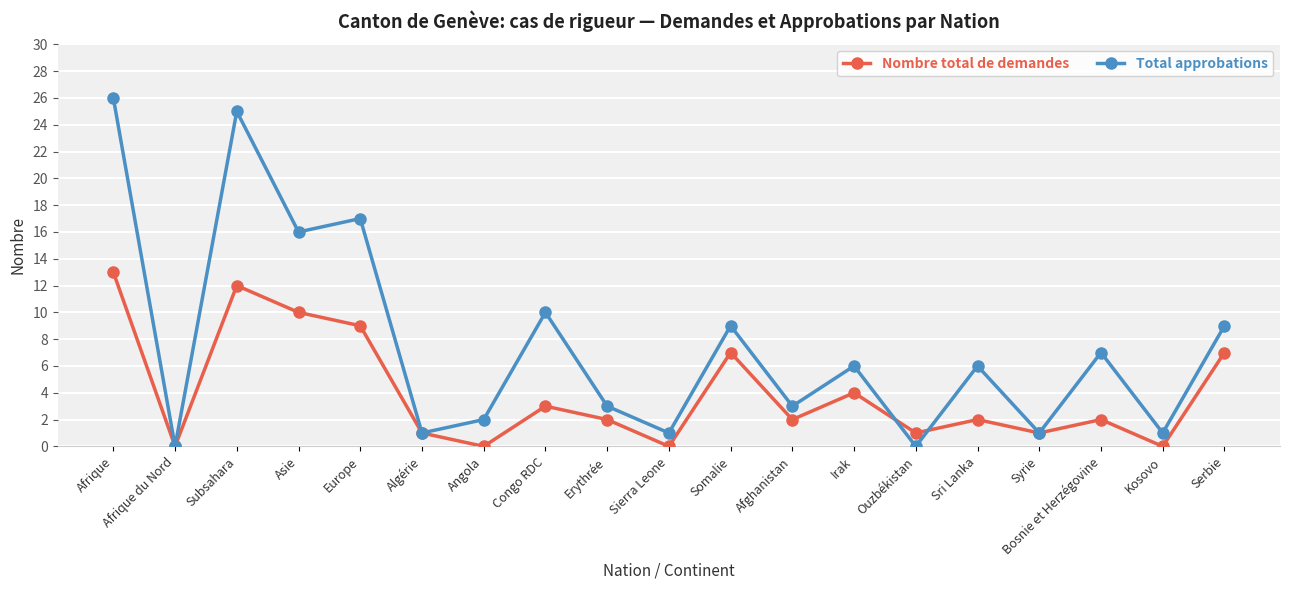

Is the value of Nombre total de demandes at Bosnie et Herzégovine greater than the value of Total approbations at Subsahara?

No